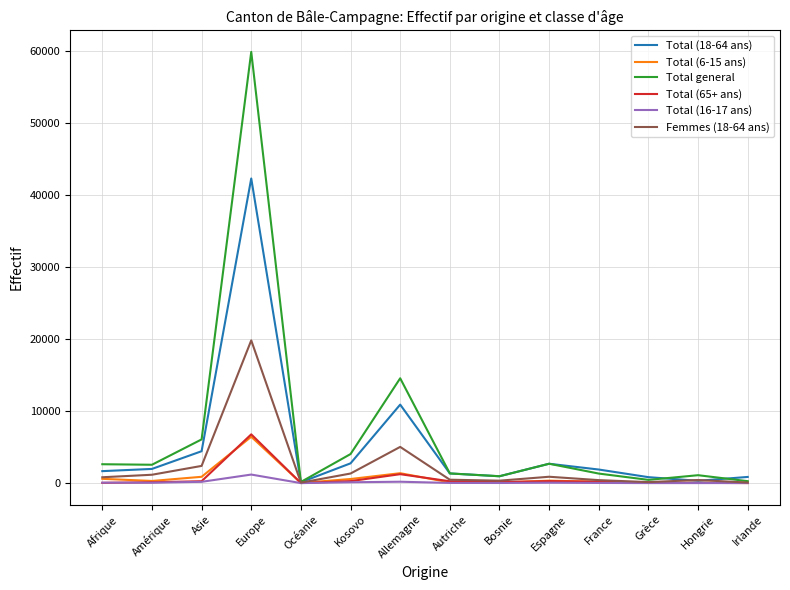

What is the difference between the maximum and minimum values in the Total general series?

59743